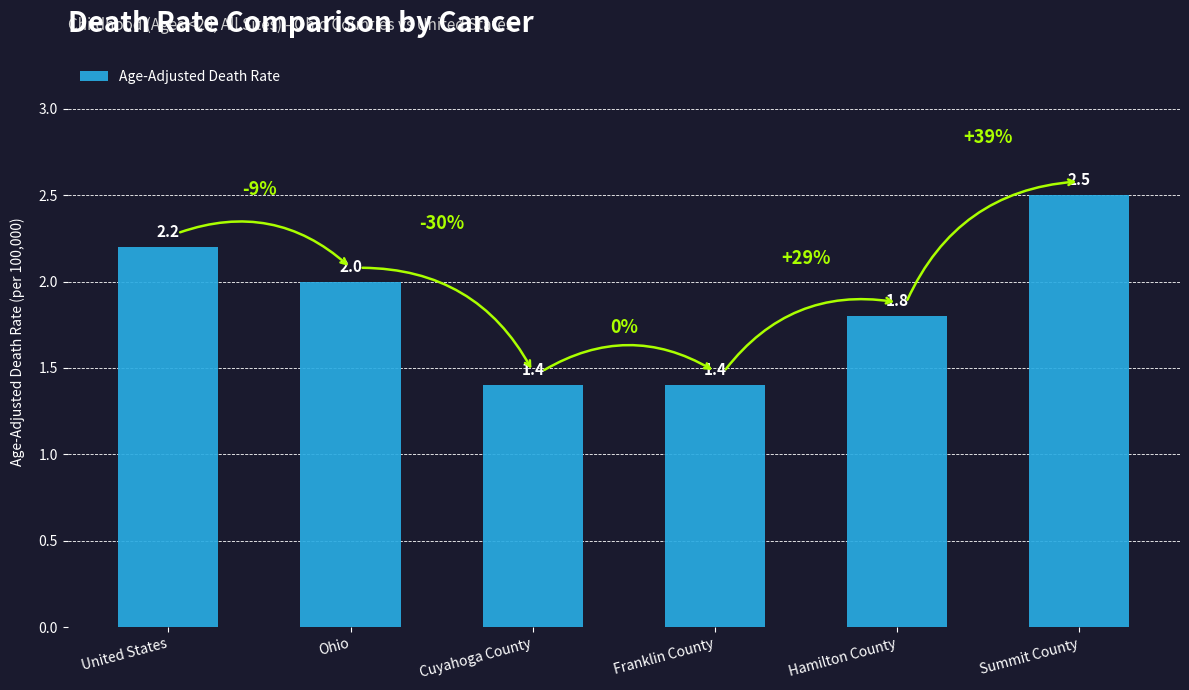

How many values are between 1 and 2?

4